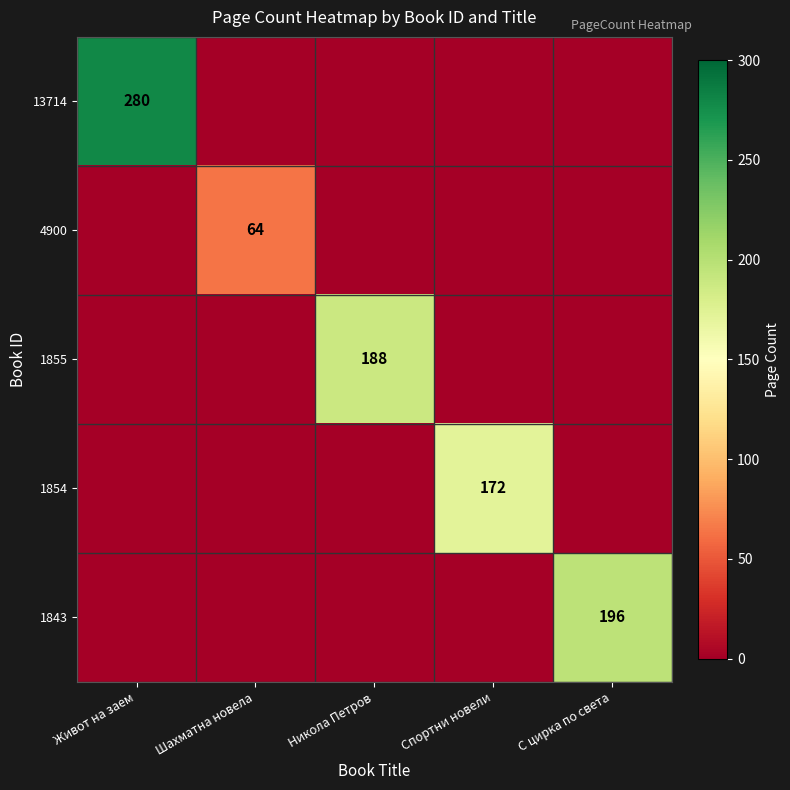

The value of 4900 at Шахматна новела is 100. True or false?

False